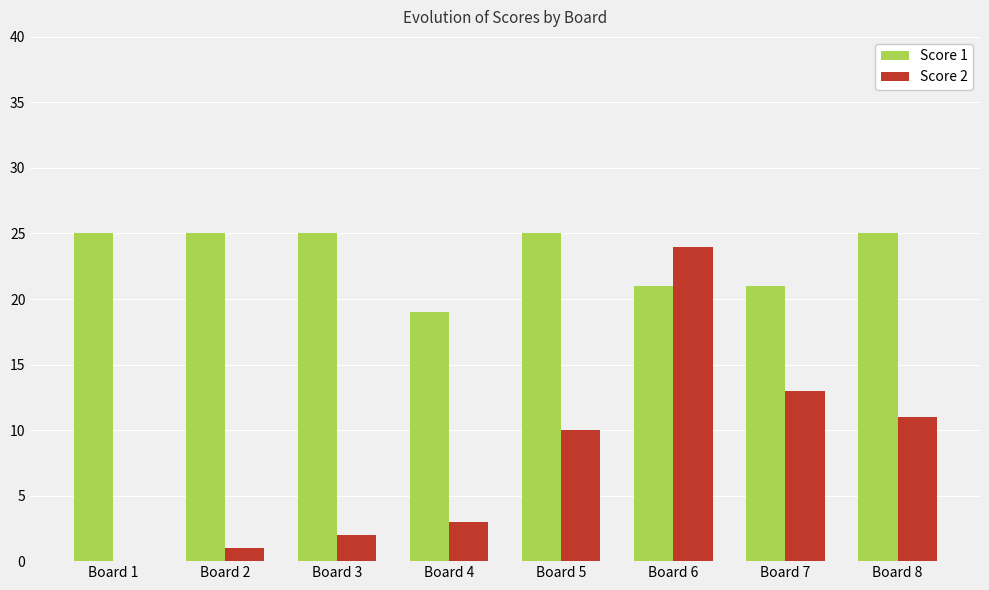

At which category is the sum across all series the highest?

Board 6